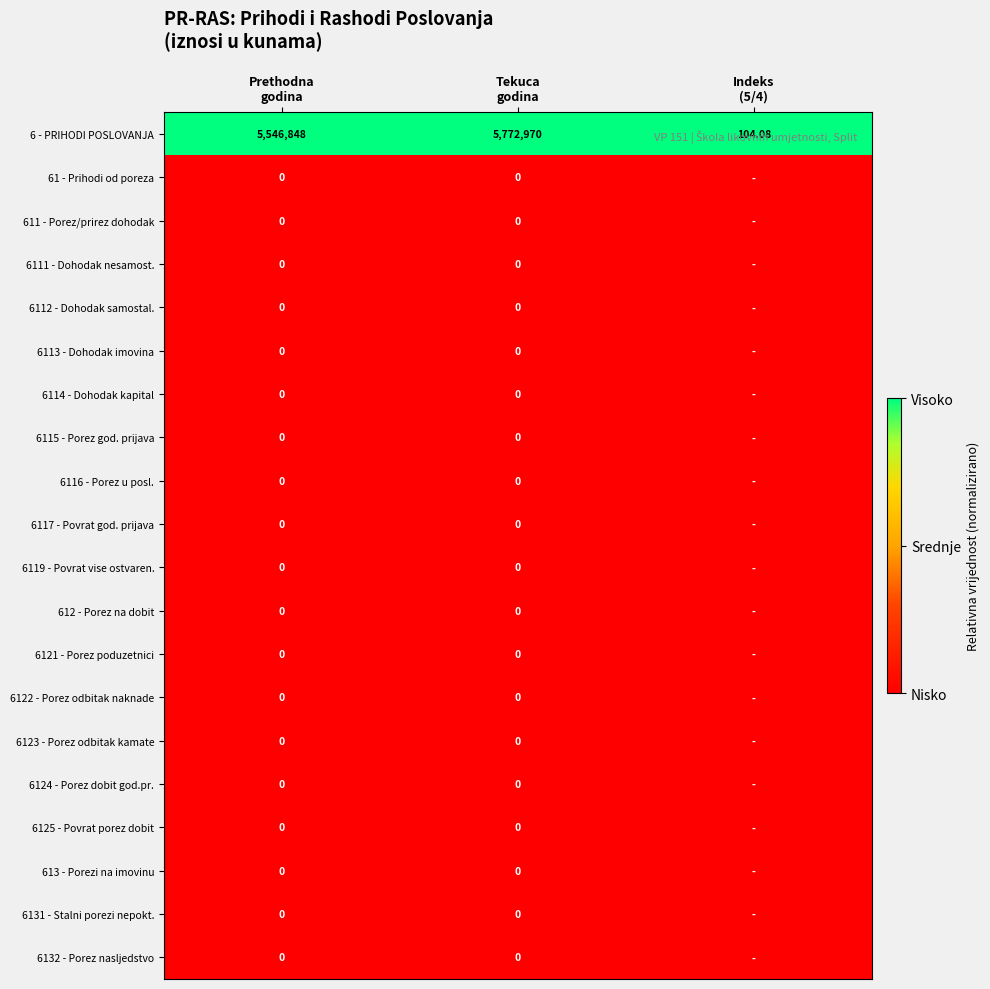

What is the total value across all series at Tekuca
godina?

5772970.0